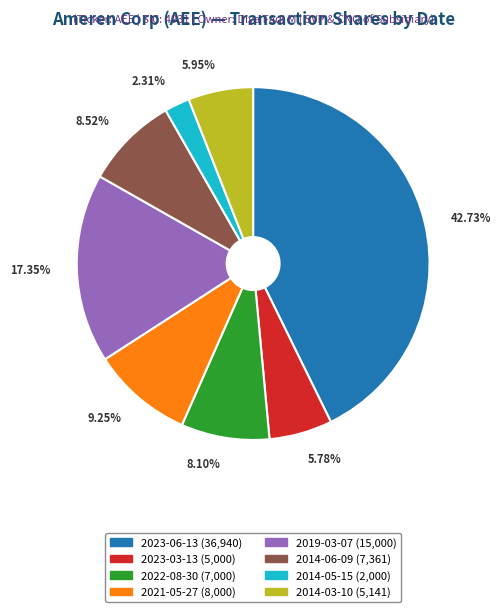

Is there a majority slice in this chart?

No